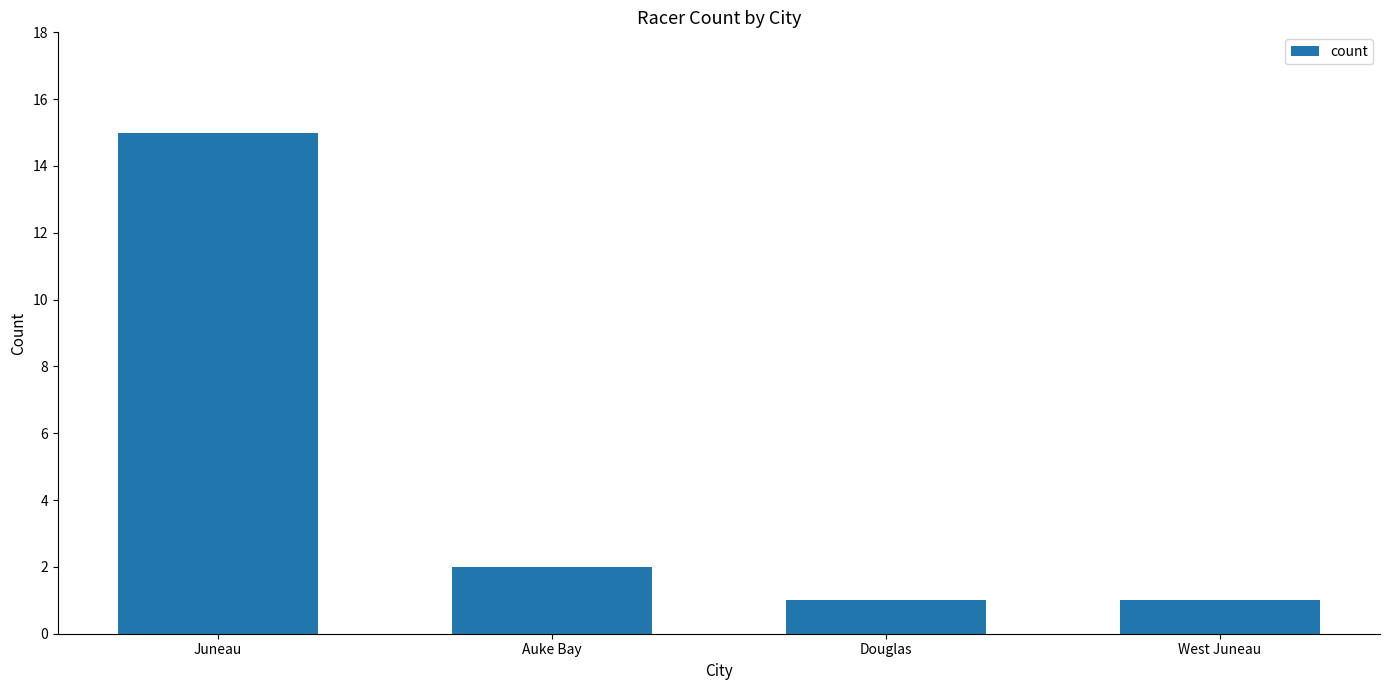

Reading left to right, what are all the values shown in this chart?

Juneau=15	Auke Bay=2	Douglas=1	West Juneau=1